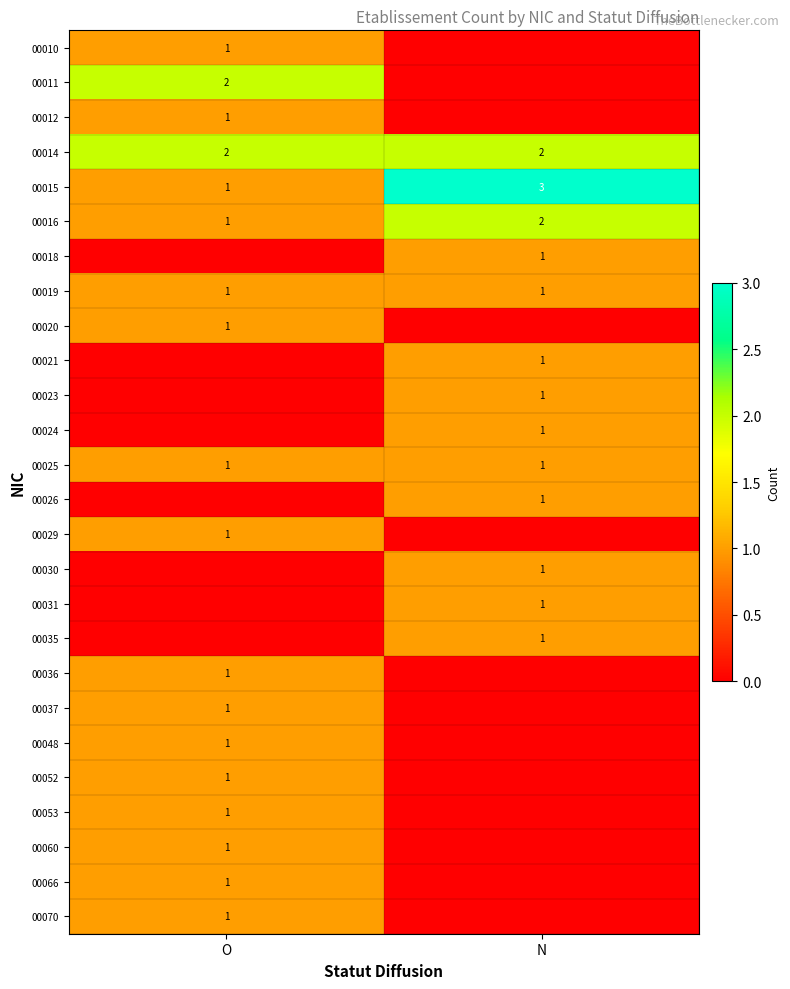

What is the spread (max minus min) of values at O?

2